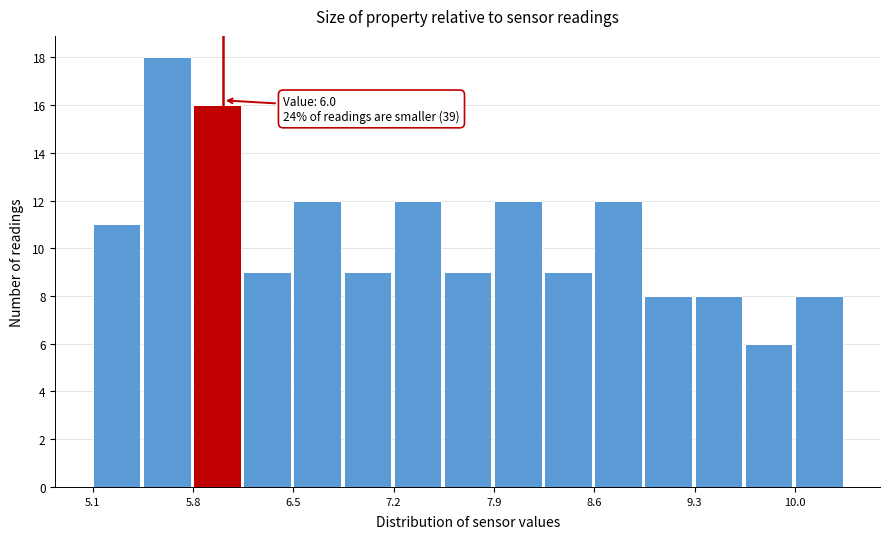

Read against the x-axis, roughly where is the centre of the tallest bar?

5.6